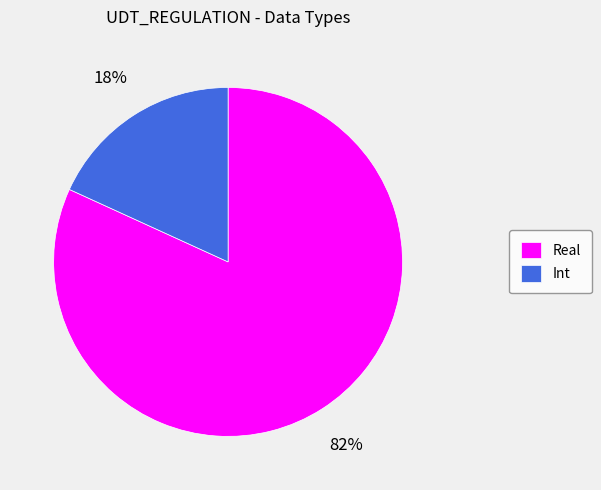

True or false: Real accounts for 87% of the total.

False